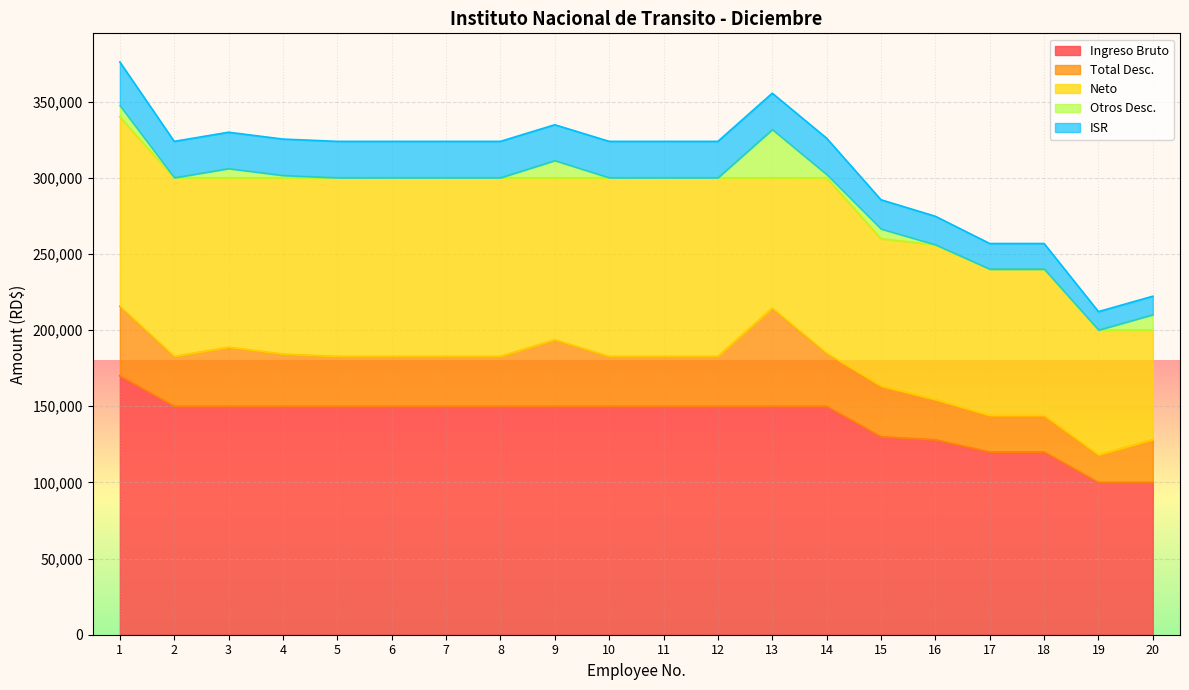

Count the number of data series in this chart.

5